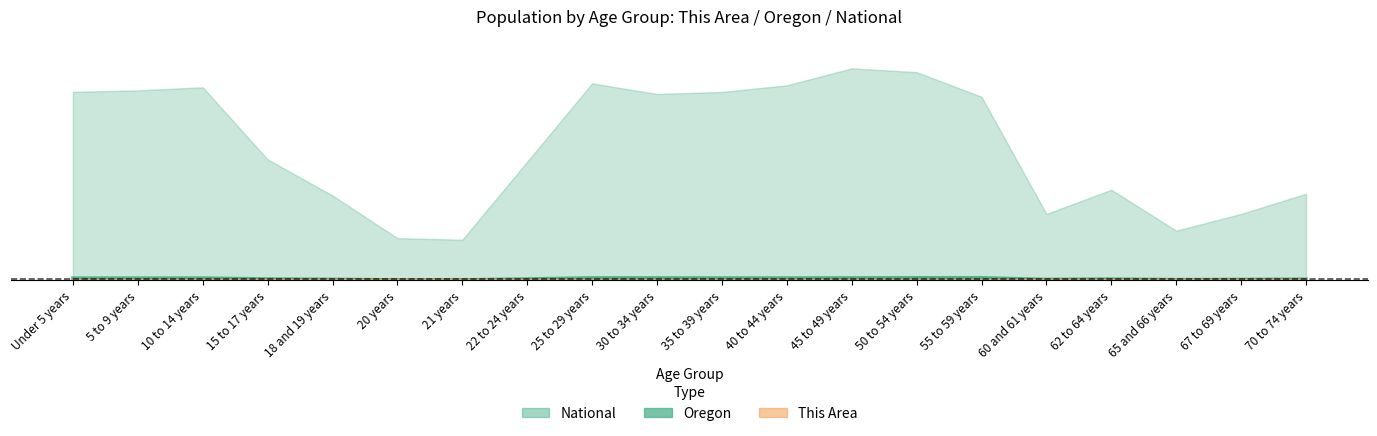

How many interior local valleys does the This Area series have?

4